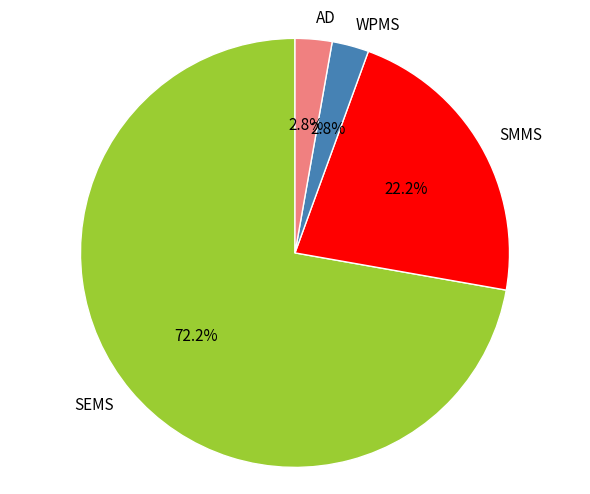

What is the ratio of the value at AD to the value at WPMS?

1.0